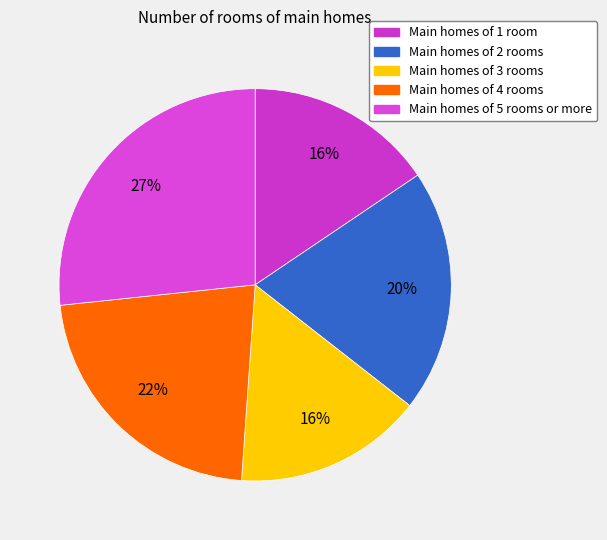

Which slice is the largest?

Main homes of 5 rooms or more